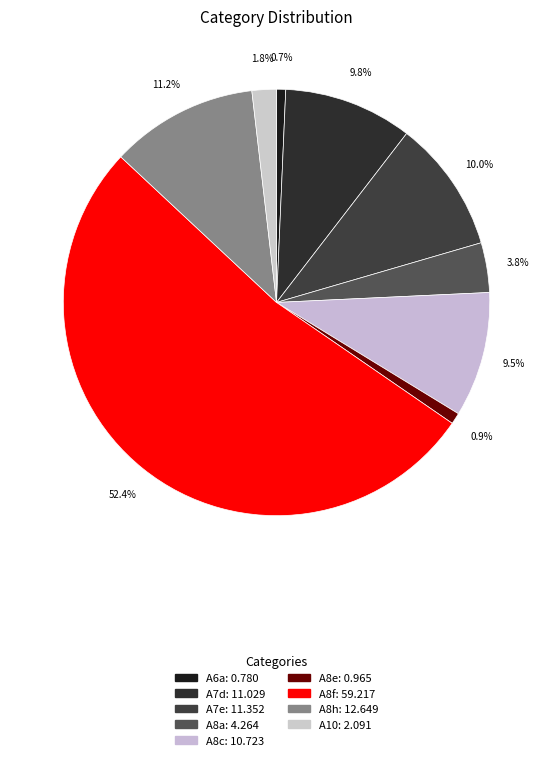

Which category has the smallest portion of the pie?

A6a